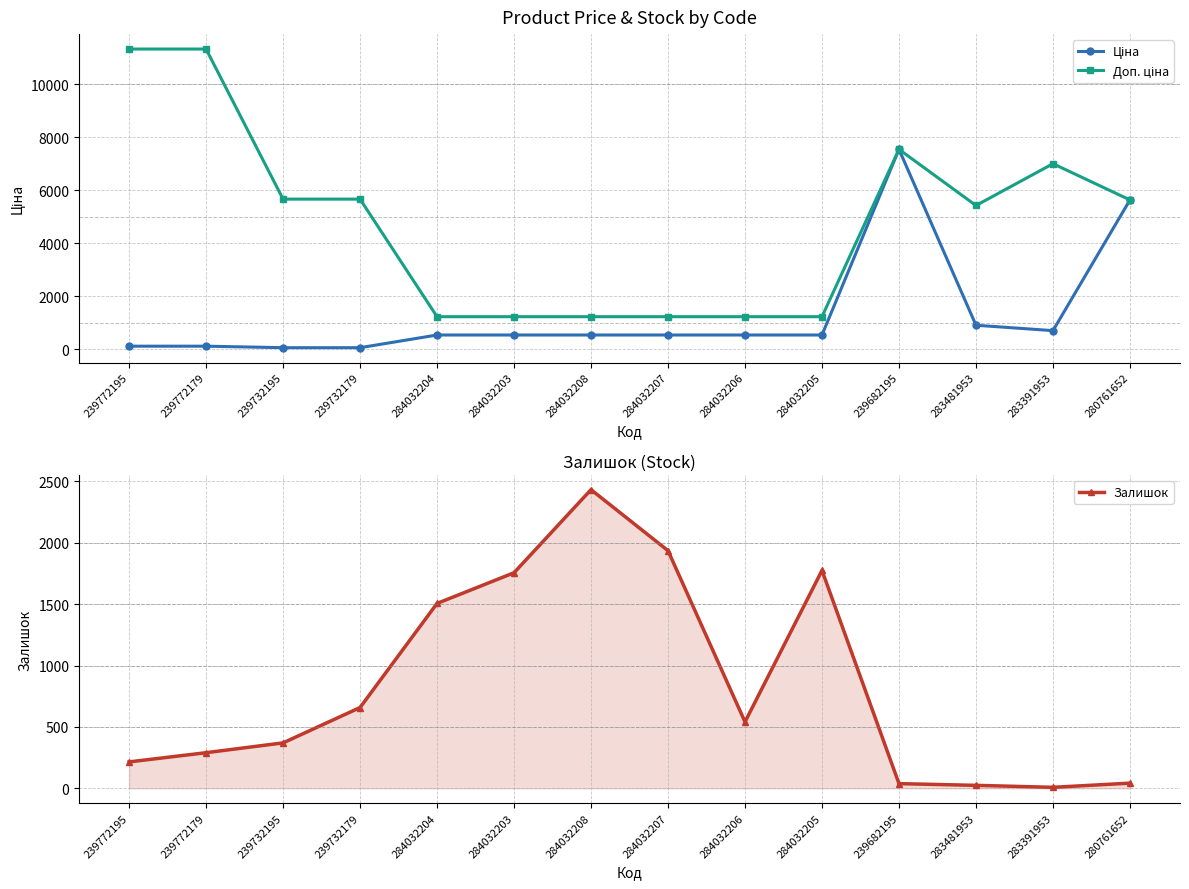

What is the spread (max minus min) of values at 284032203?

1220.6